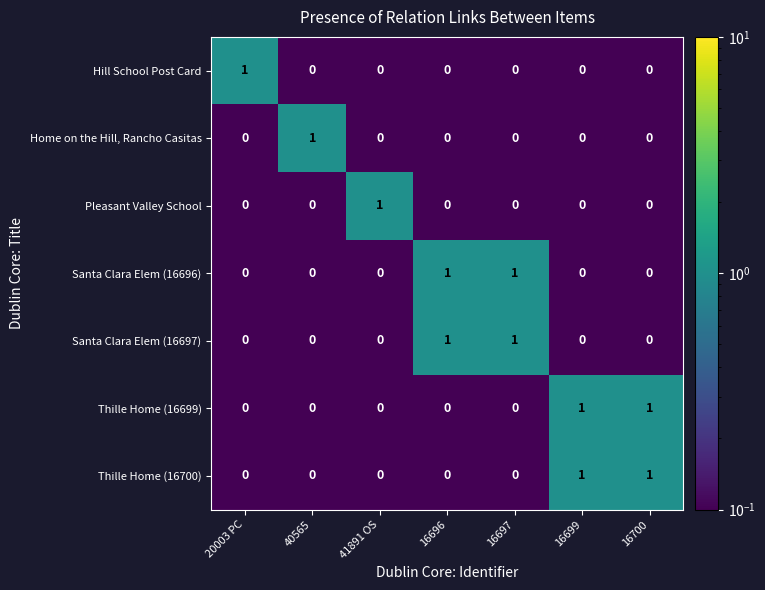

The value of Pleasant Valley School at 41891 OS is 2. True or false?

False